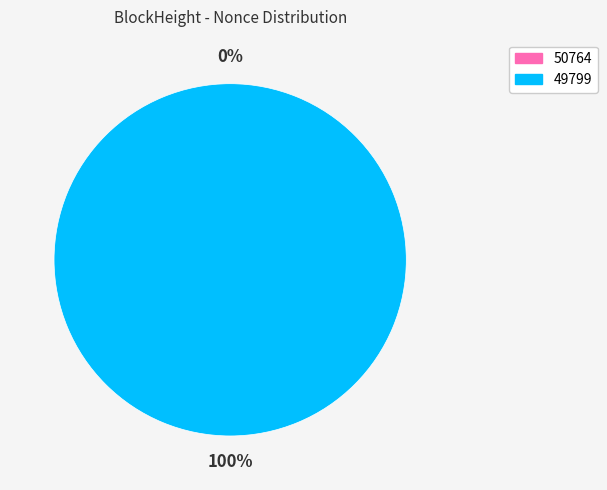

Count the number of slices in the pie.

2